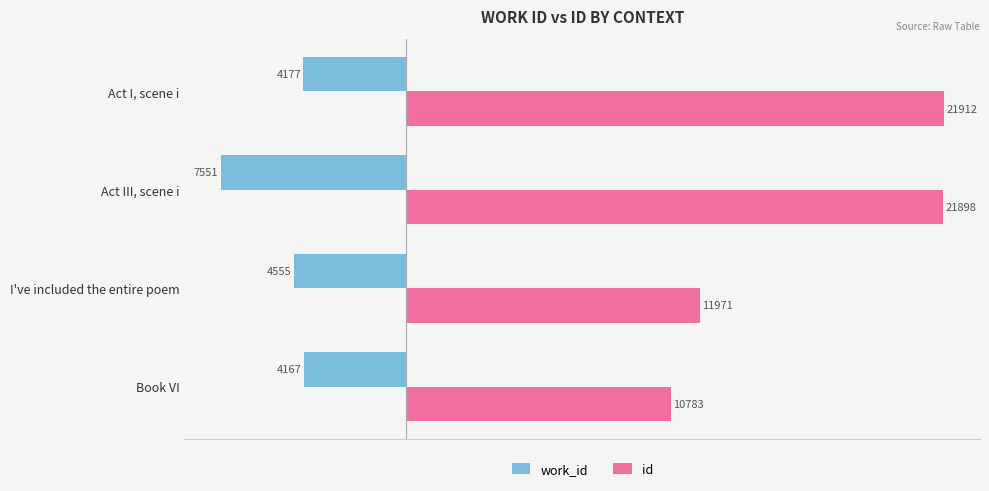

What are all the series names shown in the legend?

work_id, id